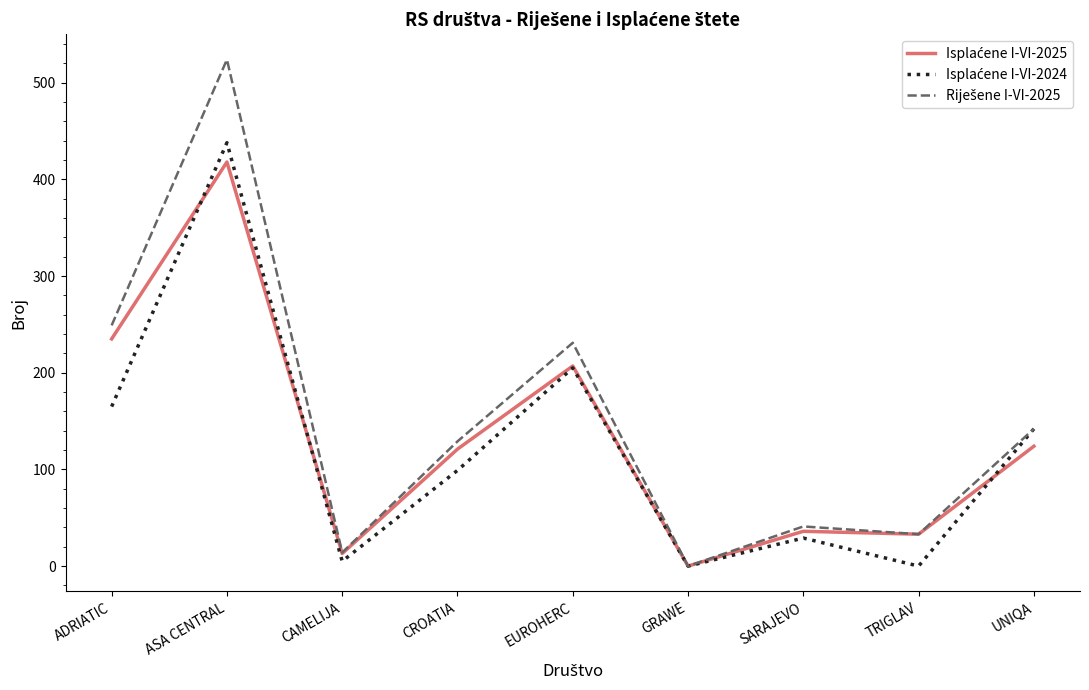

What is the spread (max minus min) of values at UNIQA?

18